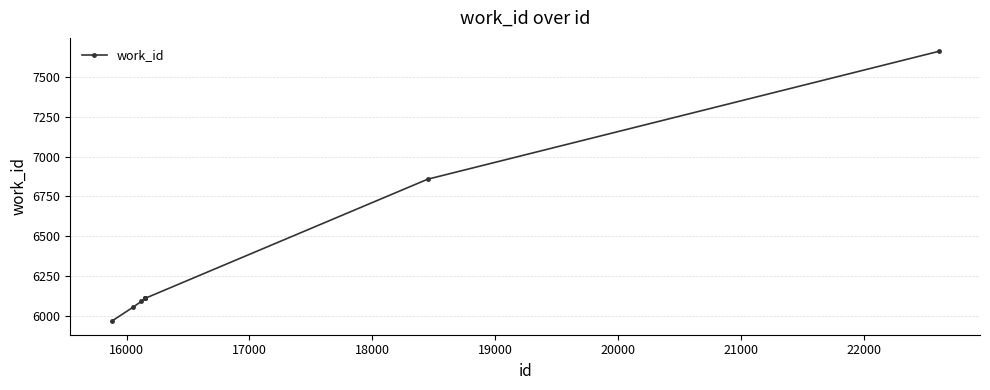

What is the sum of all values?

63198